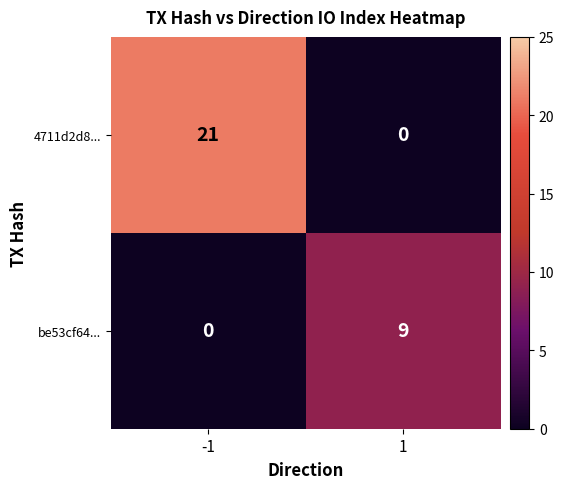

Reading left to right, what are all the values shown in this chart?

4711d2d8...: -1=21	1=0
be53cf64...: -1=0	1=9